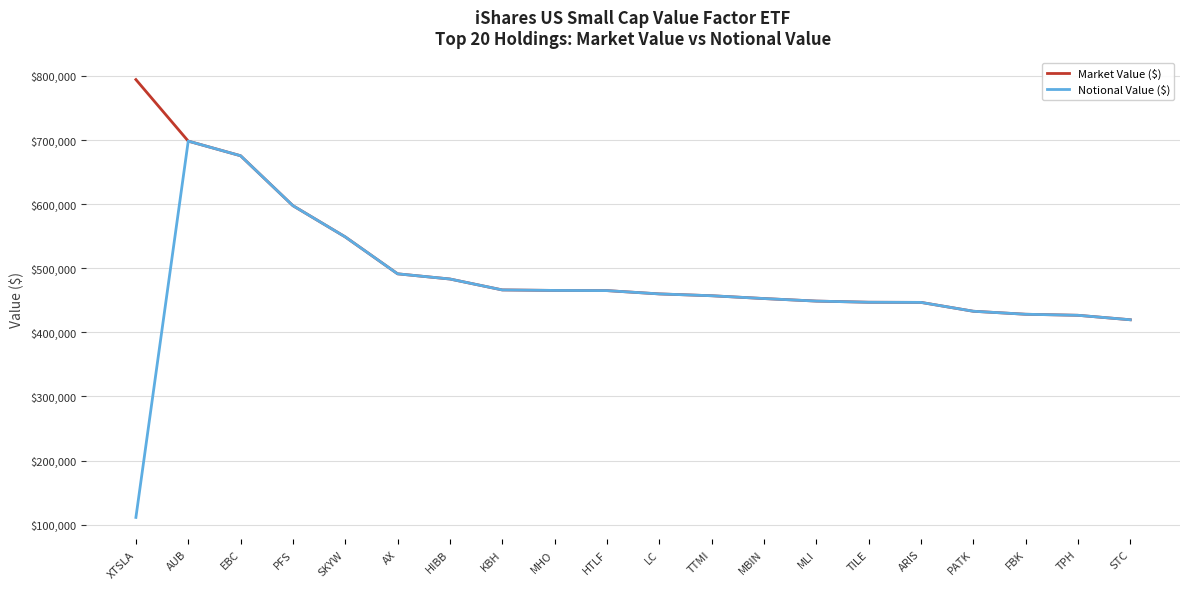

What is the total value across all series at MLI?

897516.0